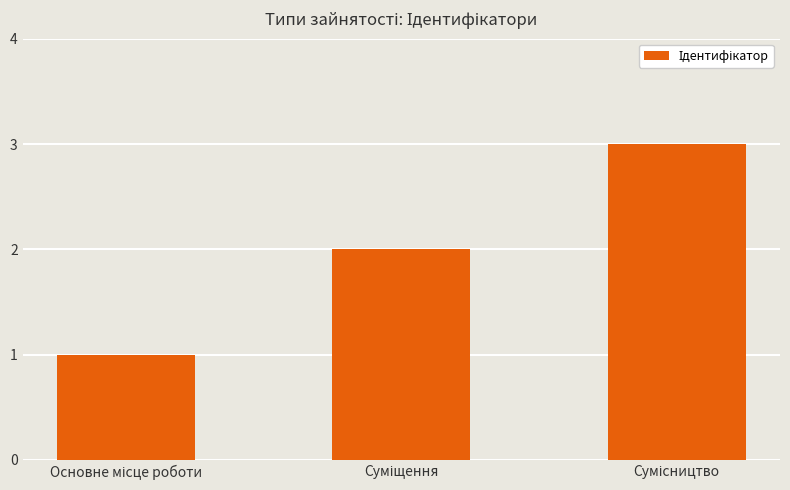

What is the maximum value shown in the chart?

3